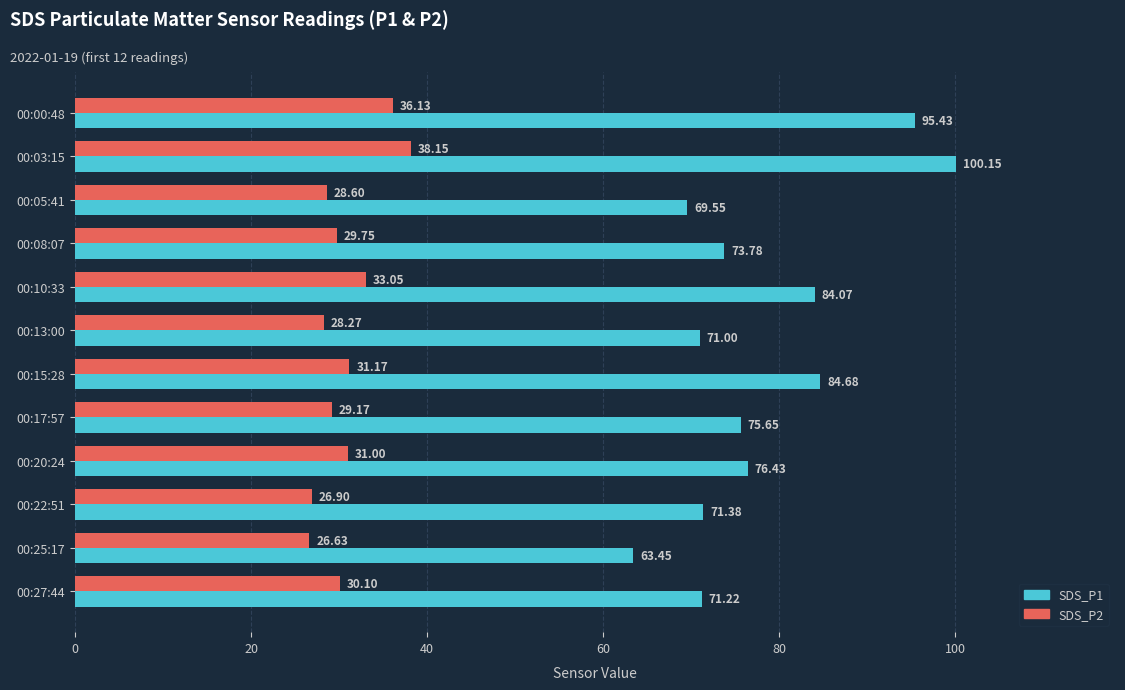

Which series has the largest total across all categories?

SDS_P1